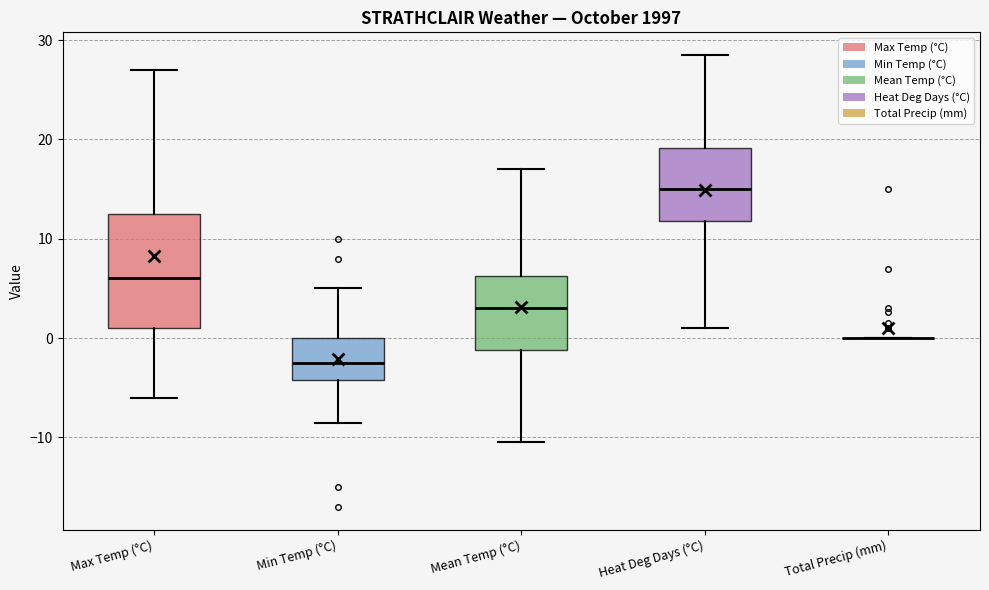

Reading left to right, transcribe this box plot: for each box, give where its median line is, the range the box spans, and where its two whiskers end, as read against the y-axis. The values are not printed on the chart, so give them approximately, as read against the axis.

Max Temp (°C): median 6, box 1 to 13, whiskers -6 to 27
Min Temp (°C): median -2, box -4 to 0, whiskers -8 to 5
Mean Temp (°C): median 3, box -1 to 6, whiskers -10 to 17
Heat Deg Days (°C): median 15, box 12 to 19, whiskers 1 to 29
Total Precip (mm): box collapsed to a line at 0, whiskers 0 to 0